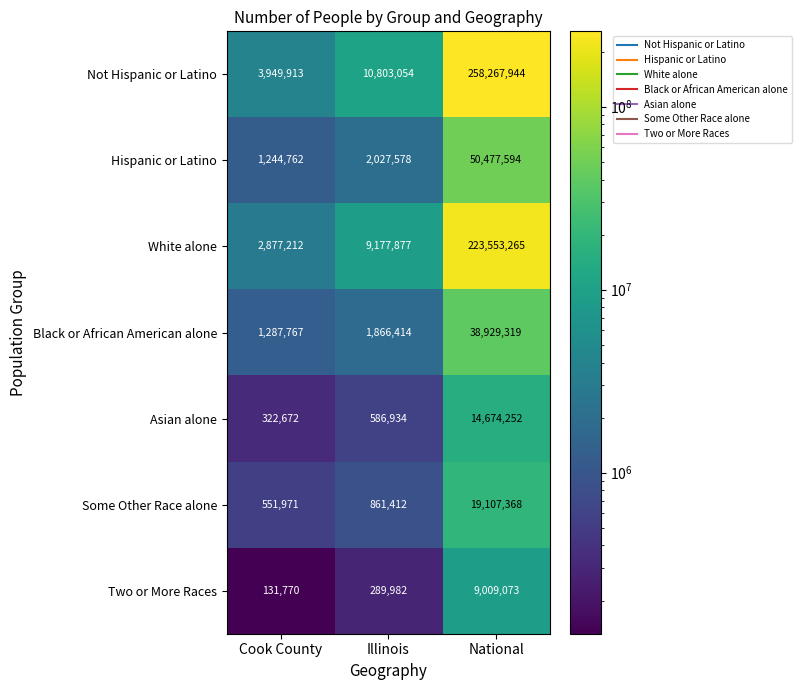

Which series has the largest total across all categories?

Not Hispanic or Latino